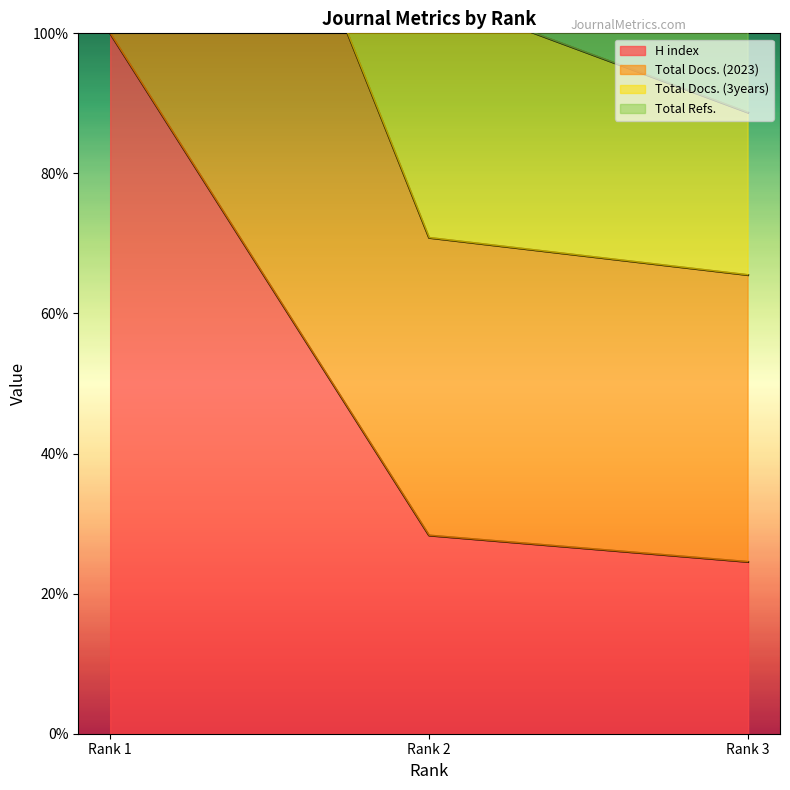

Is it true that H index equals 28.3 at Rank 2?

True